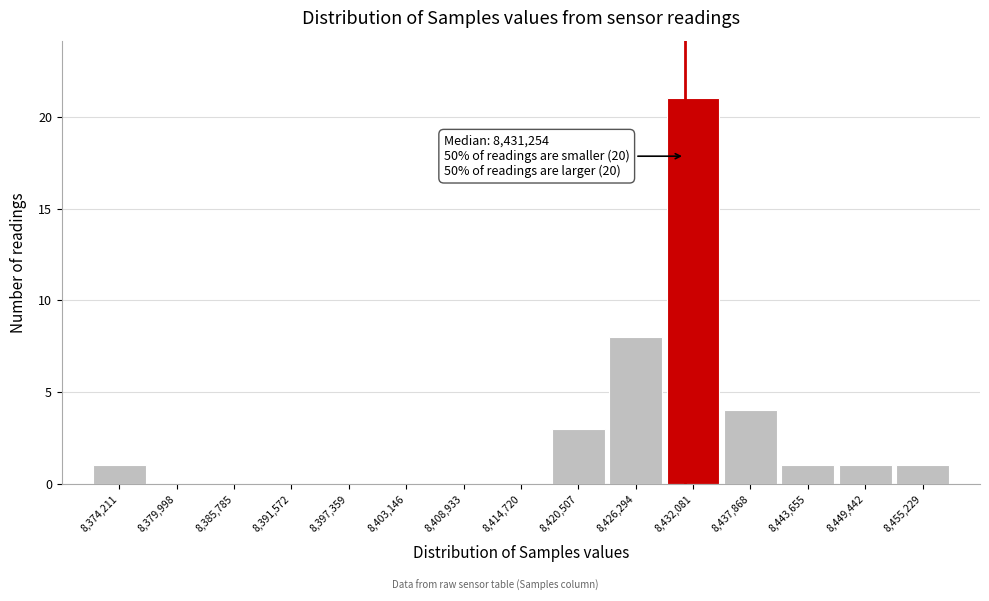

Which range on the x-axis has the tallest bar?

8429000 to 8435000